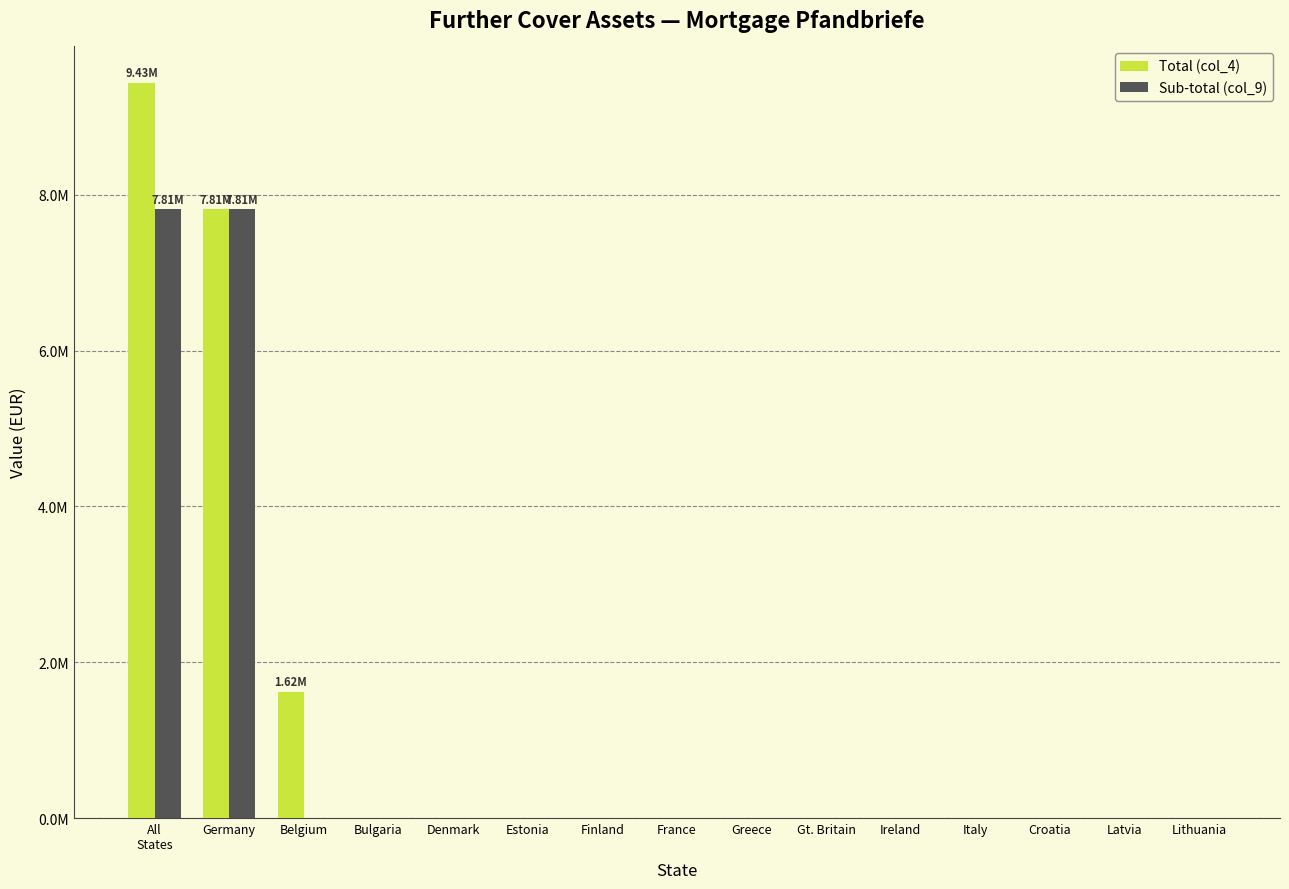

What are all the series names shown in the legend?

Total (col_4), Sub-total (col_9)